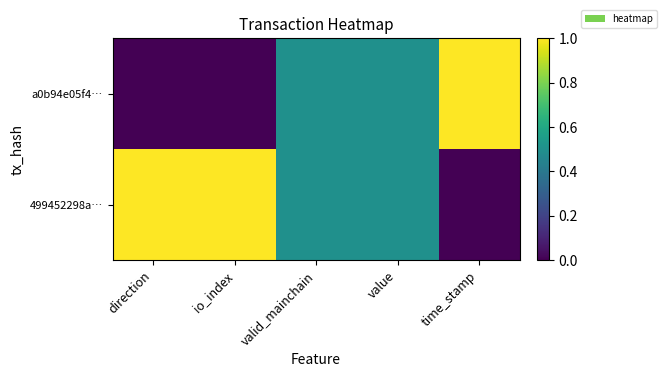

Which series has the widest spread of values?

a0b94e05f4…